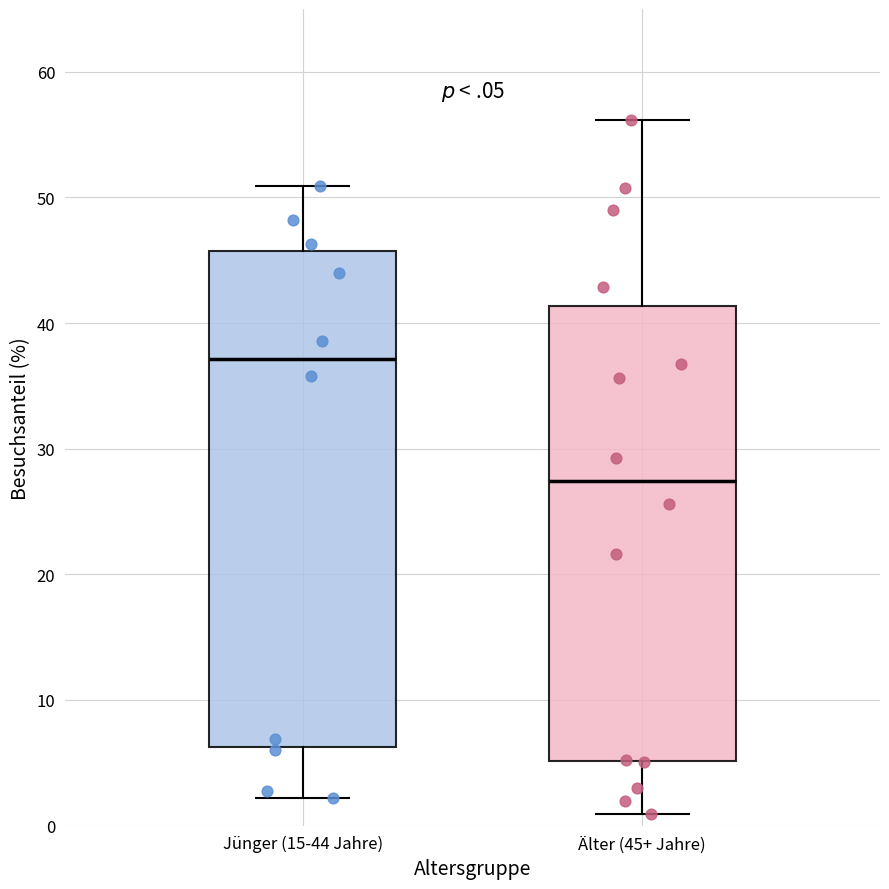

Where is the upper edge of the box for Jünger (15-44 Jahre) on the y-axis? The values are not printed on the chart, so give them approximately, as read against the axis.

46